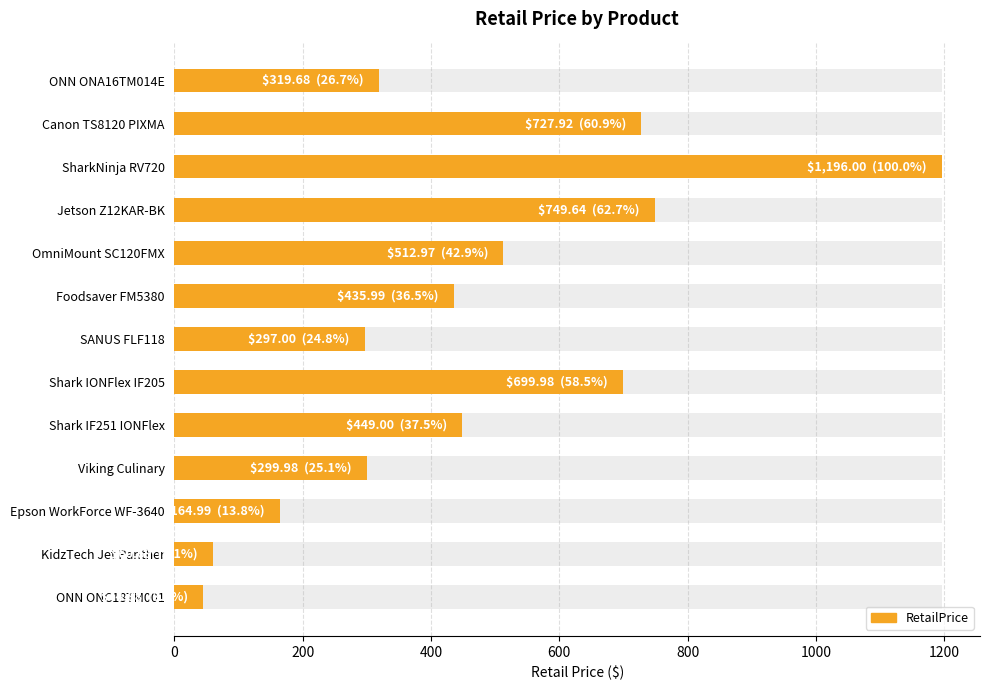

Reading right to left, transcribe all the data shown in this chart.

44.9	60.7	165.0	300.0	449.0	700.0	297.0	436.0	513.0	749.6	1196.0	727.9	319.7